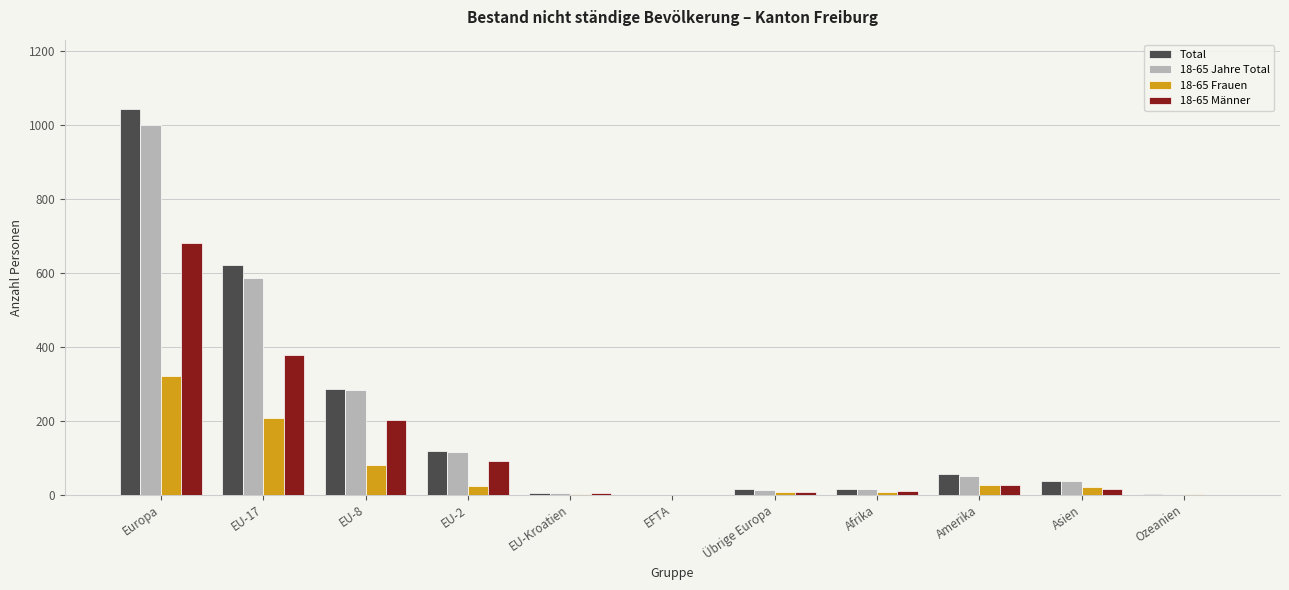

Does the chart contain stacked bars?

No